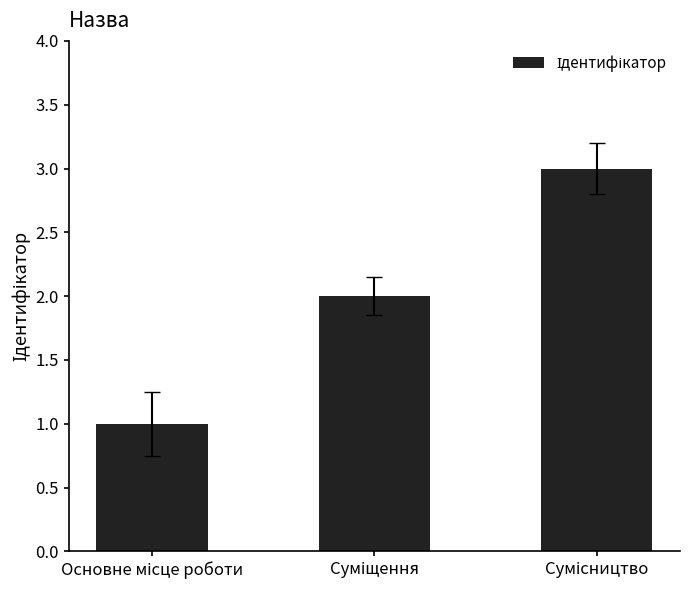

Reading right to left, transcribe all the data shown in this chart.

3	2	1